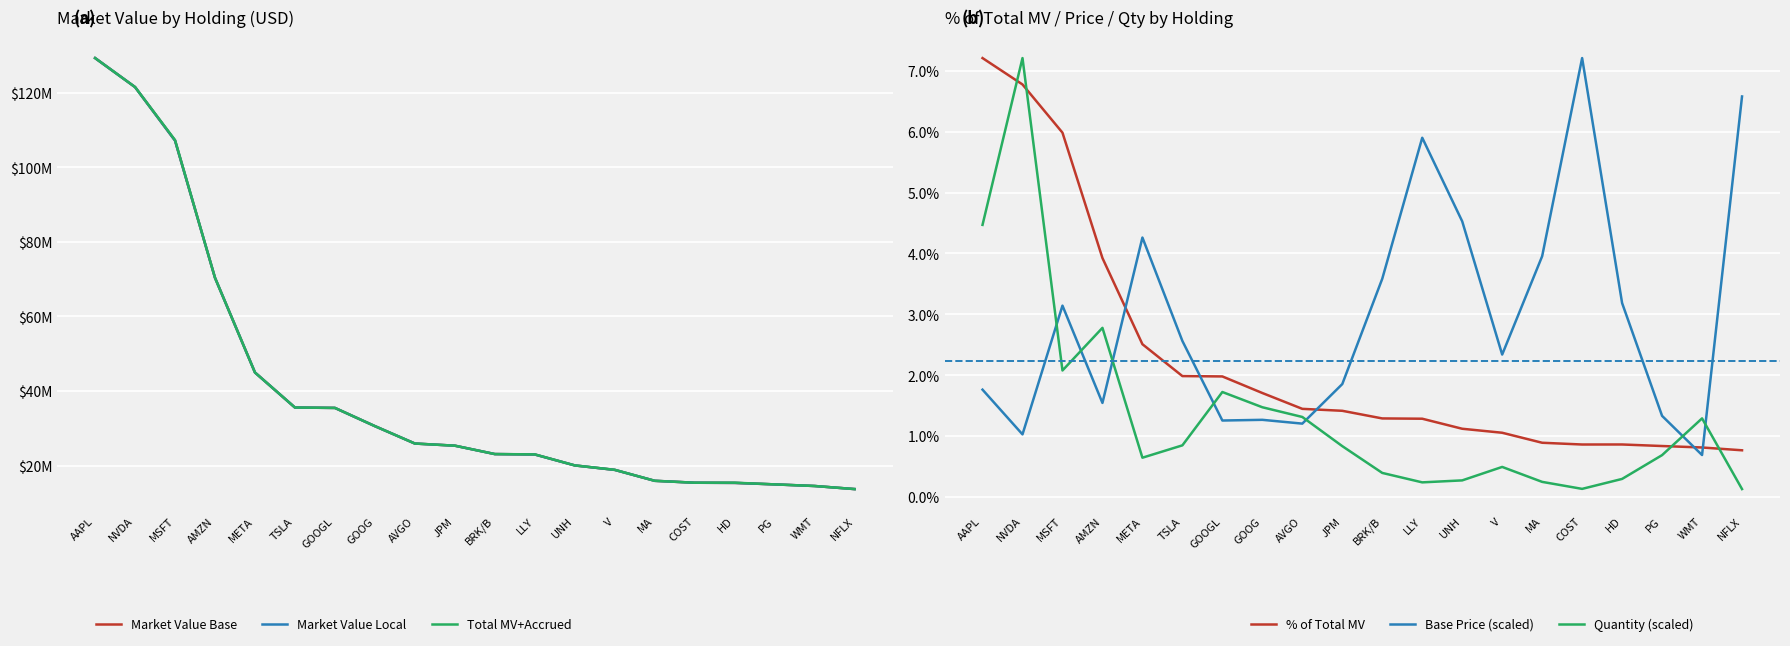

What is the difference between the maximum and second lowest values in the % of Total MV series?

6.4